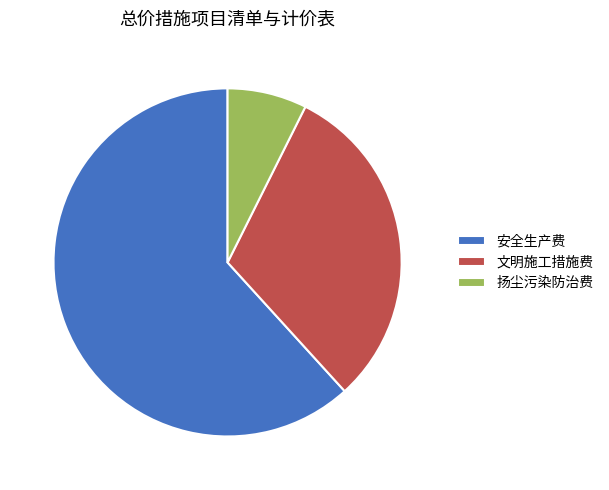

Which slice is the smallest?

扬尘污染防治费